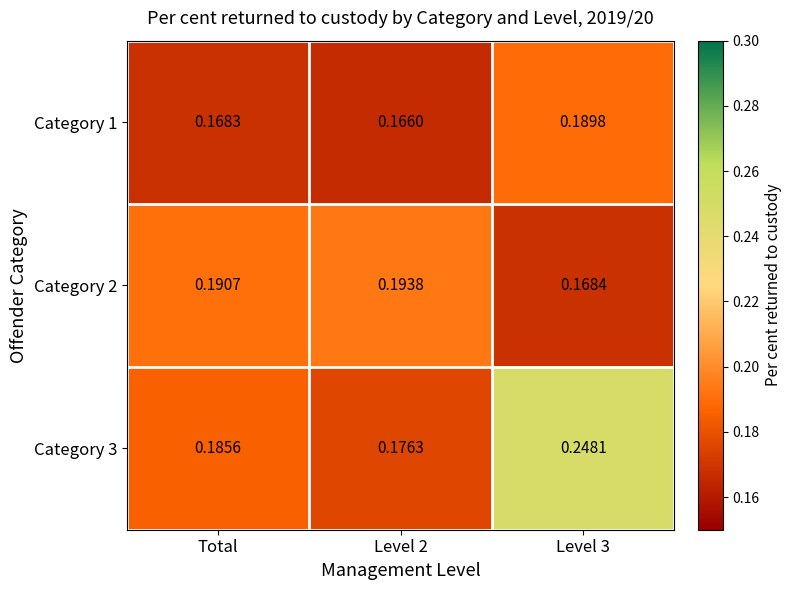

At which category does the chart reach its minimum across all series?

Level 2